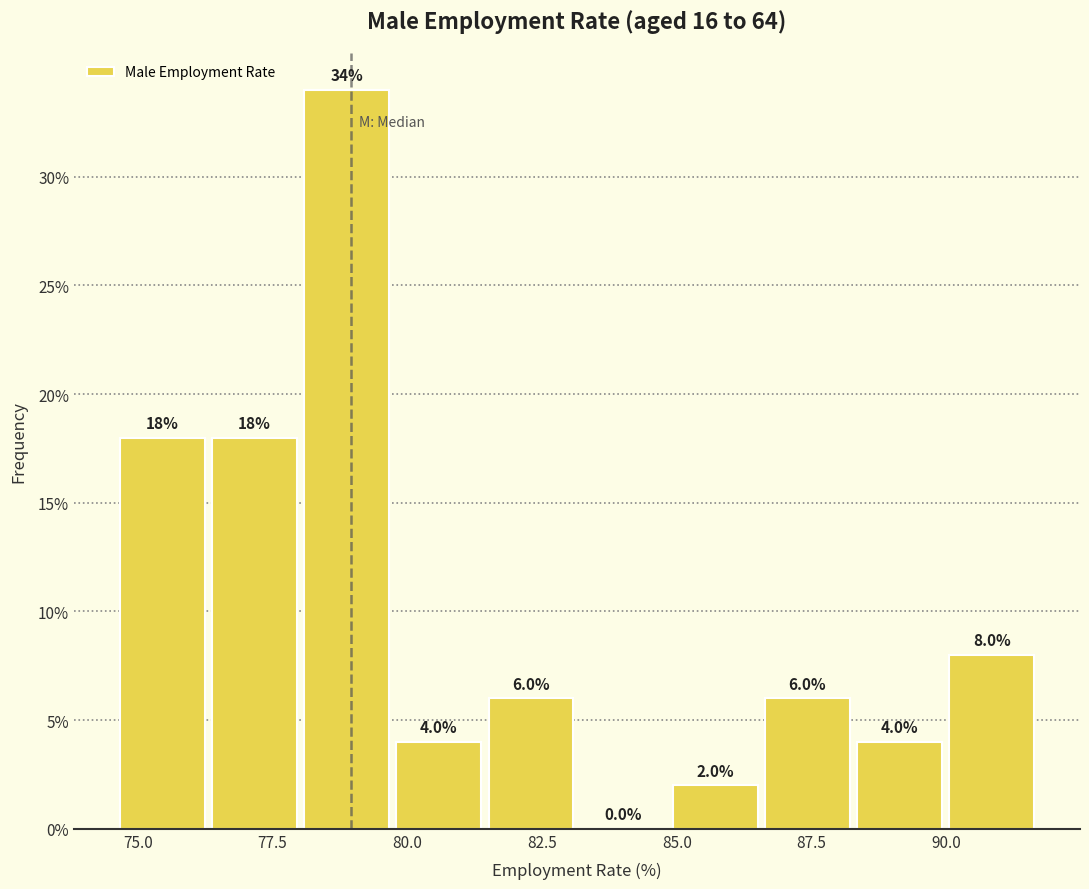

Around what value on the x-axis is the tallest bar? Give the approximate position of its centre, as read against the axis.

79.0